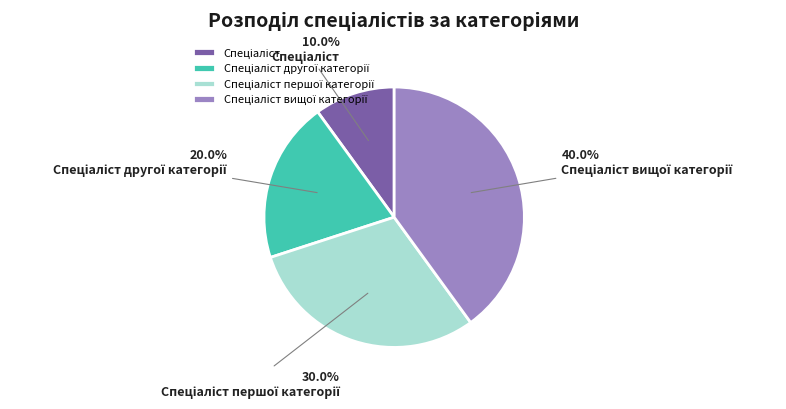

Does any single category account for the majority?

No